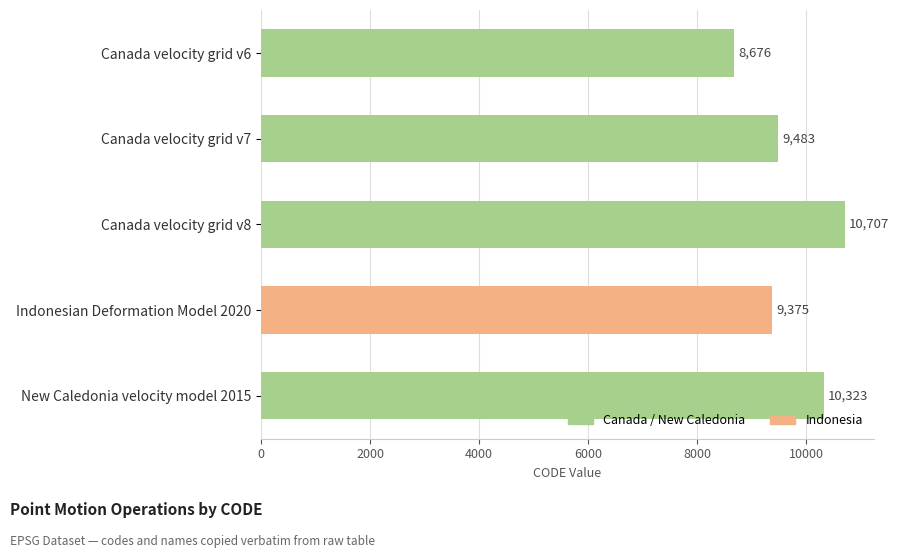

List the labels in order of value, largest first.

Canada velocity grid v8, New Caledonia velocity model 2015, Canada velocity grid v7, Indonesian Deformation Model 2020, Canada velocity grid v6